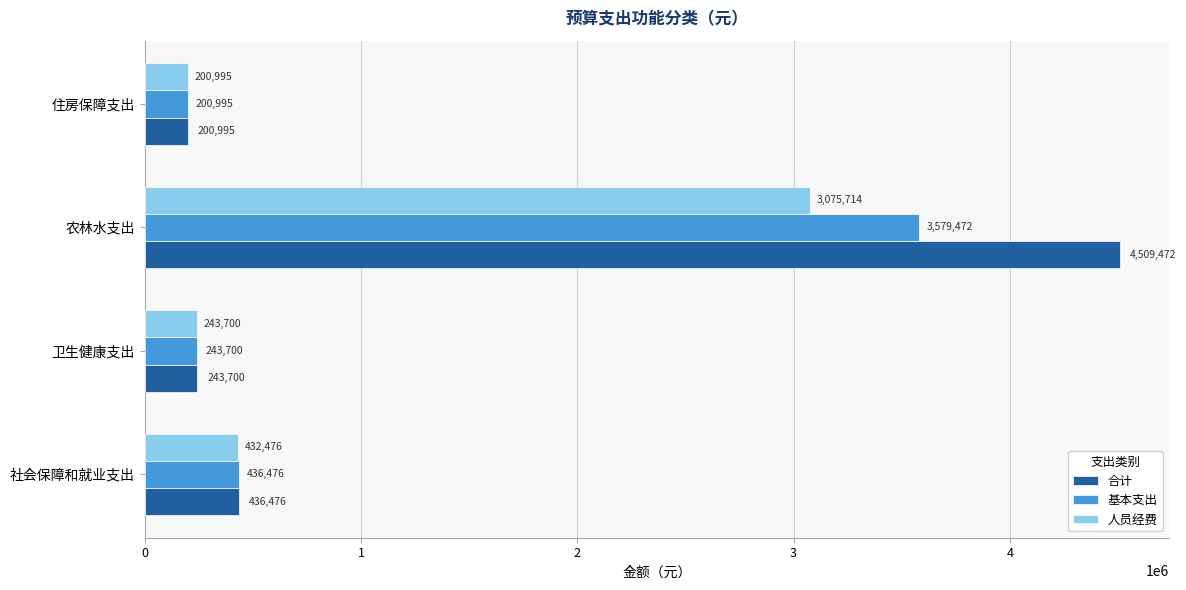

Rank the categories by 人员经费 value from highest to lowest.

农林水支出, 社会保障和就业支出, 卫生健康支出, 住房保障支出